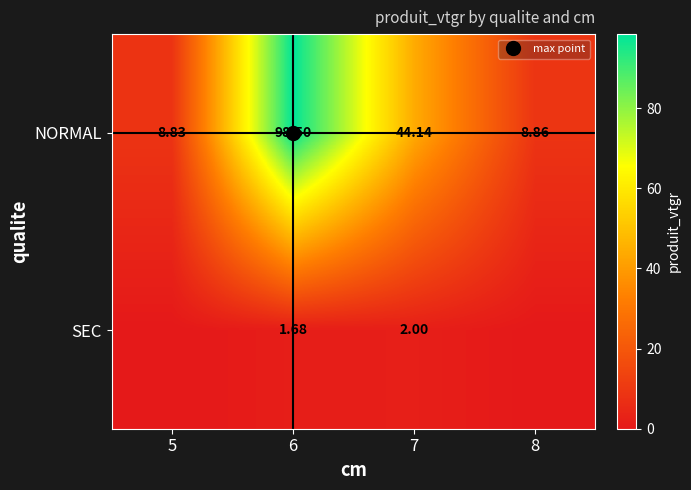

At which label does NORMAL reach its minimum?

5